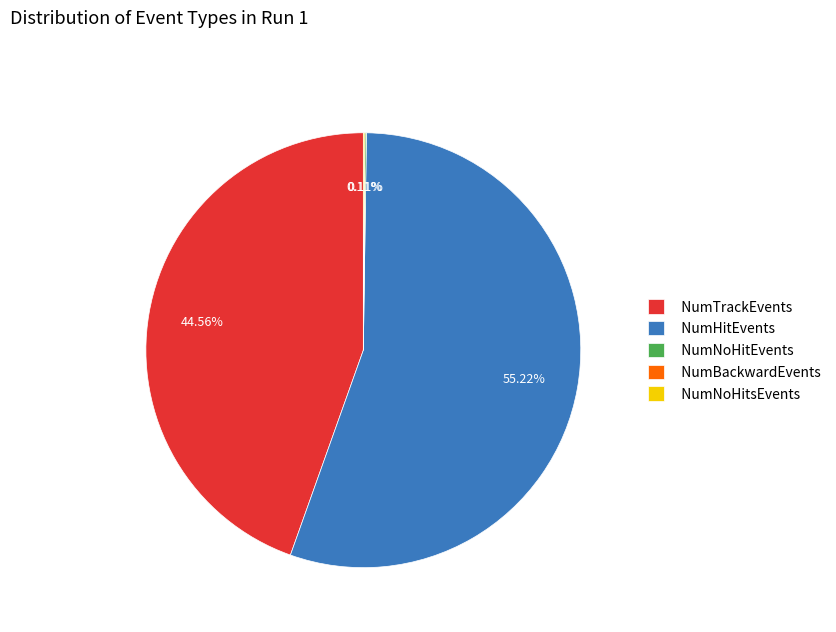

What is the largest slice in the pie chart?

NumHitEvents